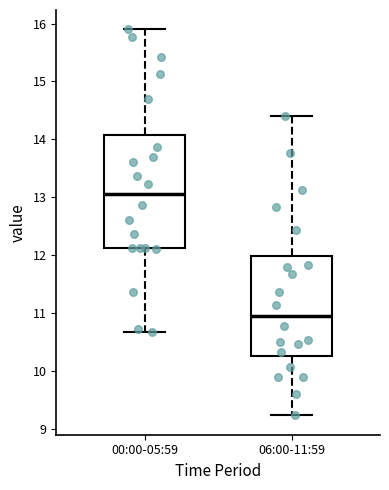

Where is the lower edge of the box for 06:00-11:59 on the y-axis? The values are not printed on the chart, so give them approximately, as read against the axis.

10.3